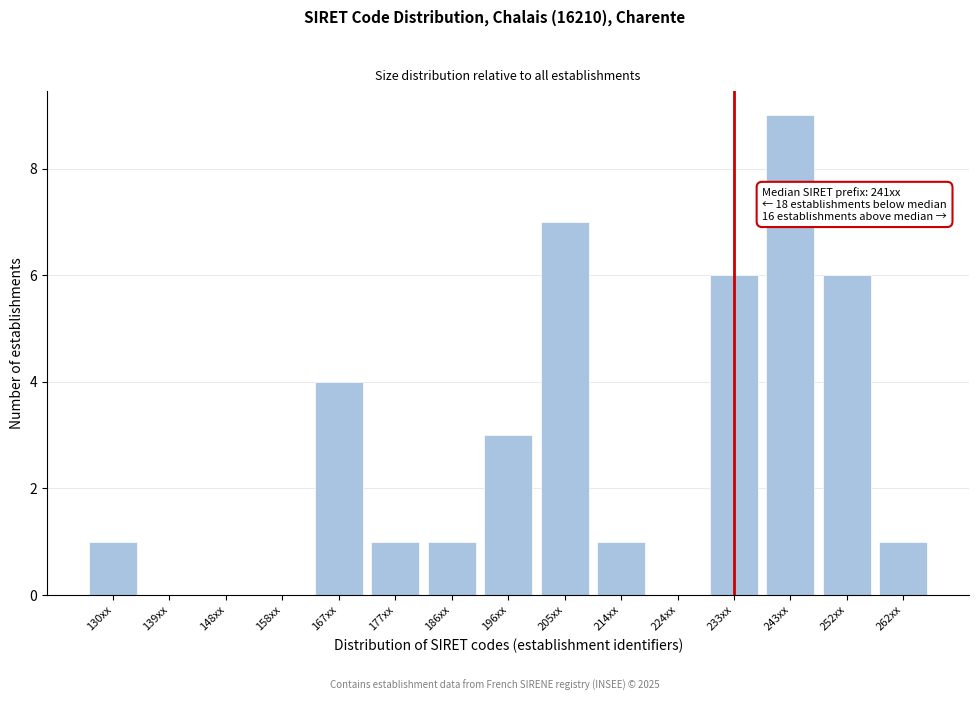

Reading left to right, list all the values displayed in this chart.

130xx=1	139xx=0	148xx=0	158xx=0	167xx=4	177xx=1	186xx=1	196xx=3	205xx=7	214xx=1	224xx=0	233xx=6	243xx=9	252xx=6	262xx=1